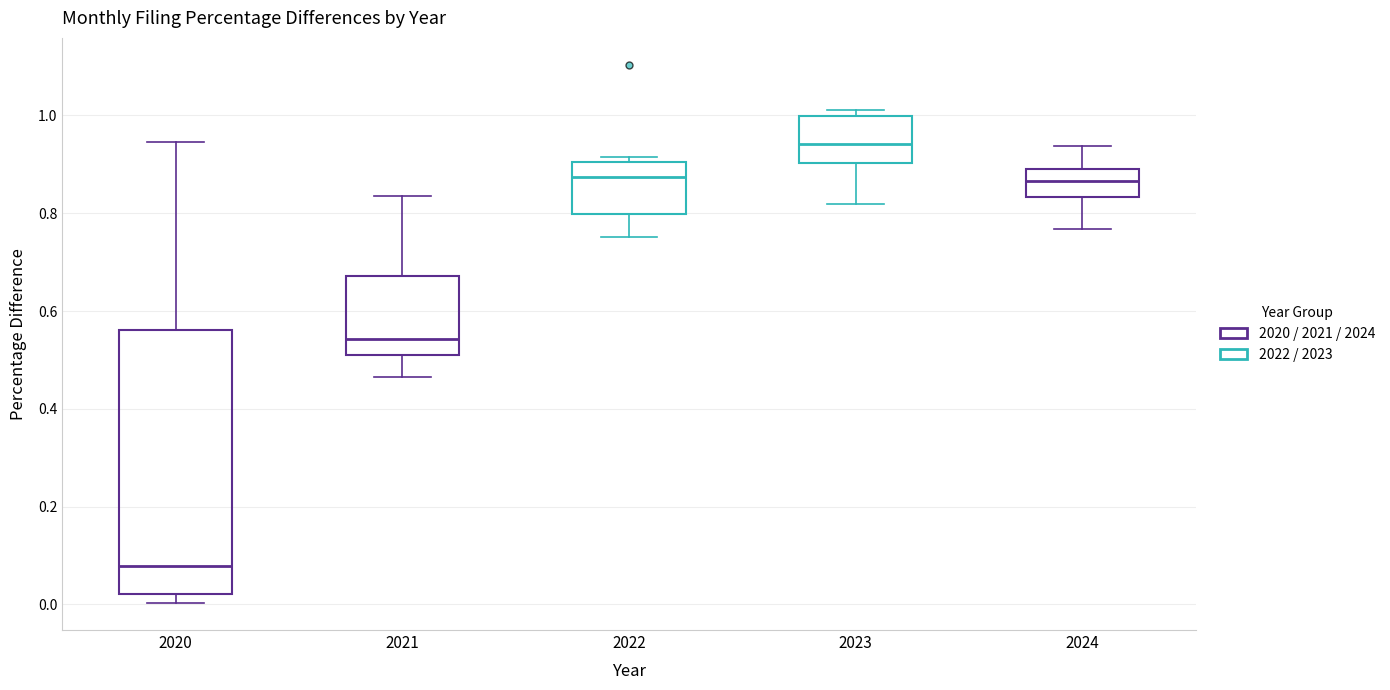

Comparing the boxes themselves (not the whiskers), which one is the tallest?

2020